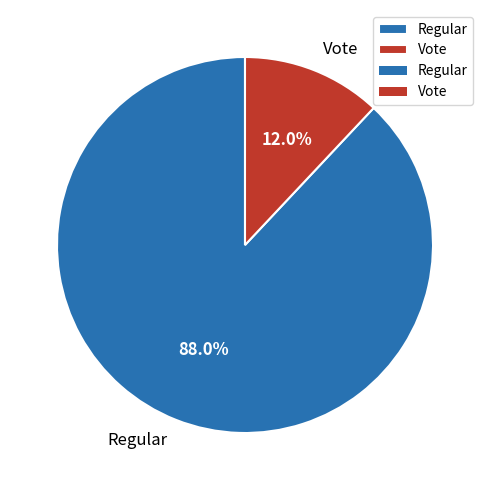

How many segments does this pie chart have?

2